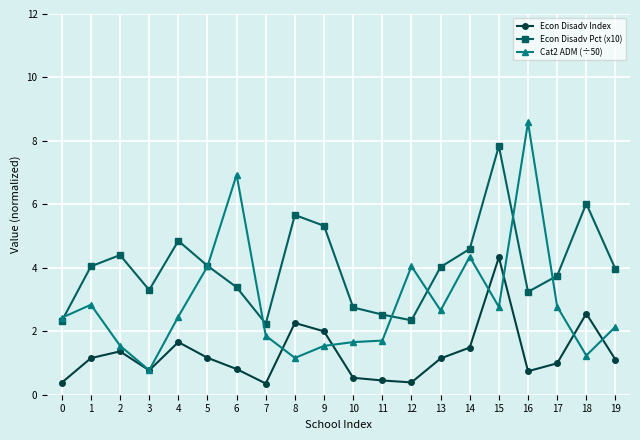

At which category does Econ Disadv Pct (x10) reach its first local valley?

3